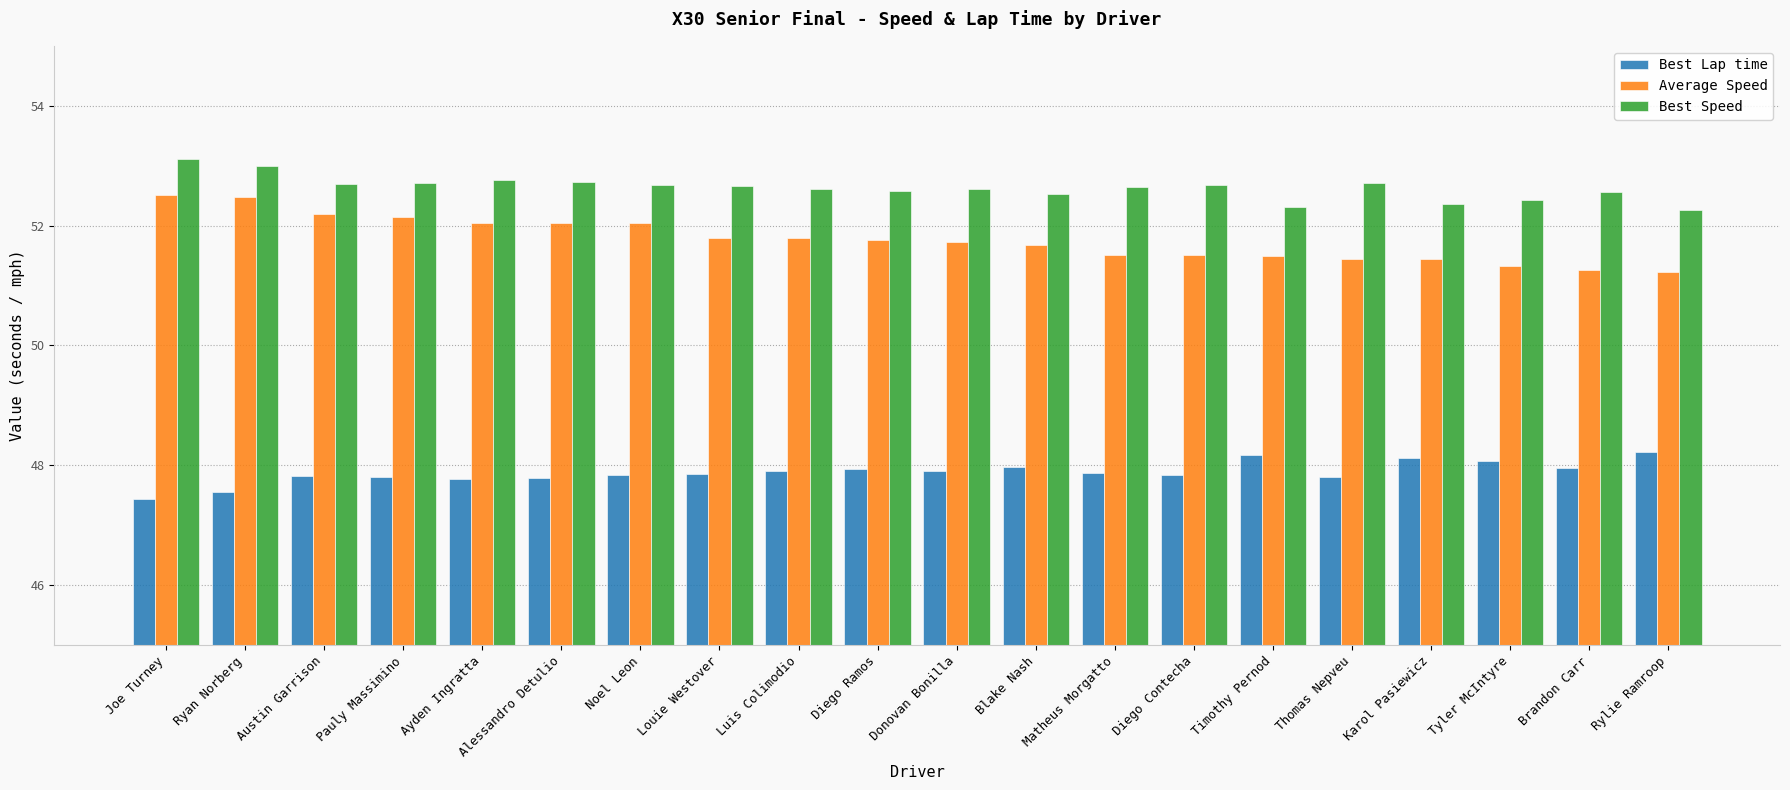

At Matheus Morgatto, list the series in order from largest to smallest.

Best Speed, Average Speed, Best Lap time